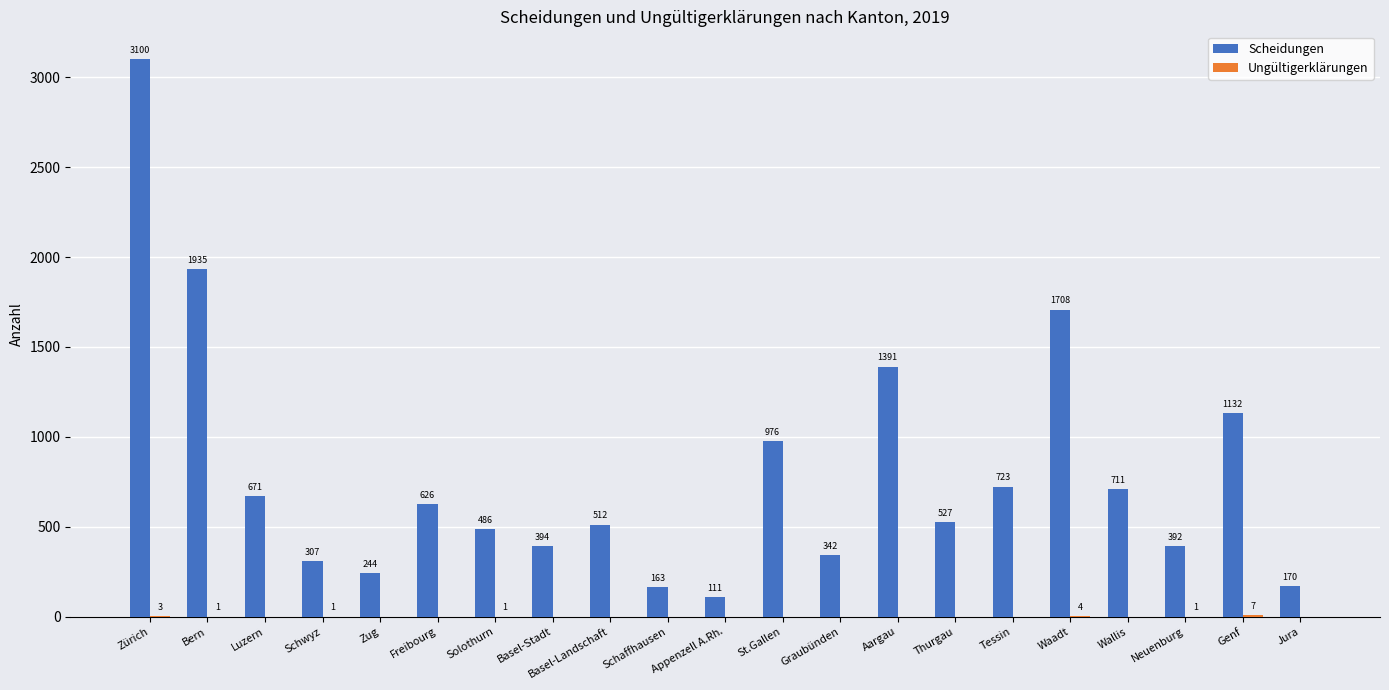

The value of Scheidungen at Schaffhausen is 269. True or false?

False